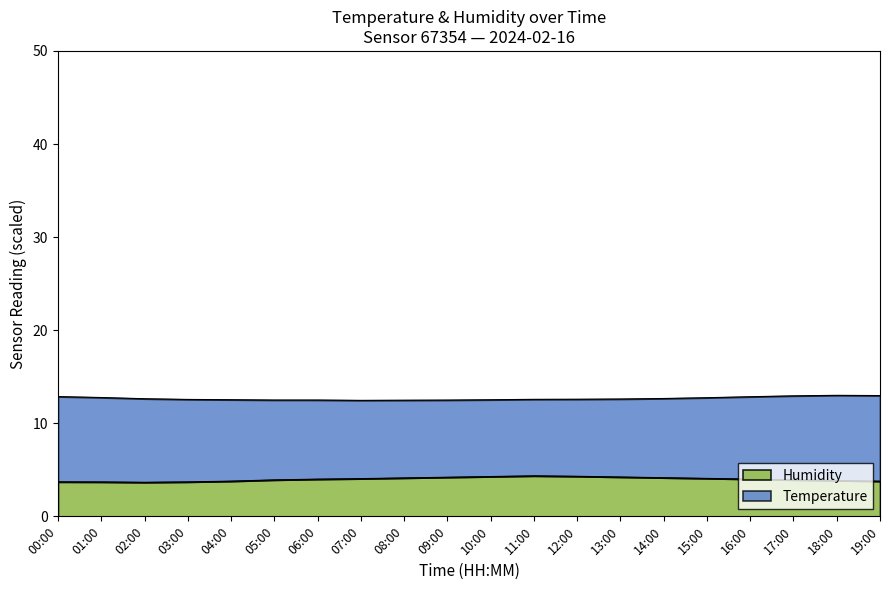

Reading left to right, extract all data points from this chart.

3.7	3.7	3.7	3.7	3.8	3.9	4.0	4.0	4.1	4.2	4.3	4.4	4.3	4.2	4.1	4.1	4.0	3.9	3.9	3.8